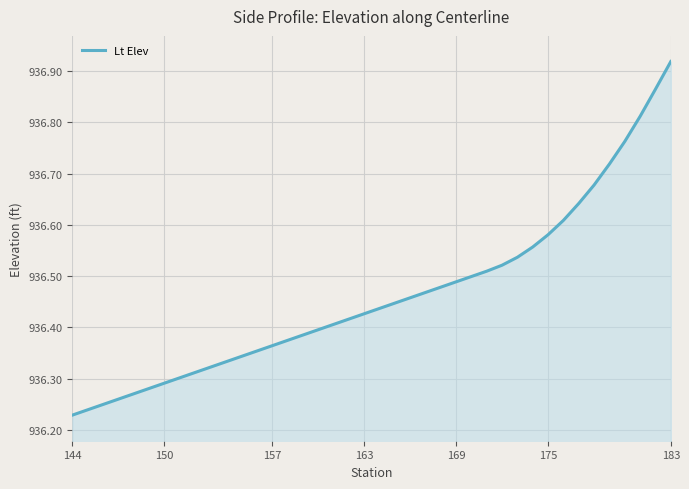

What is the difference between the maximum and minimum values?

0.7